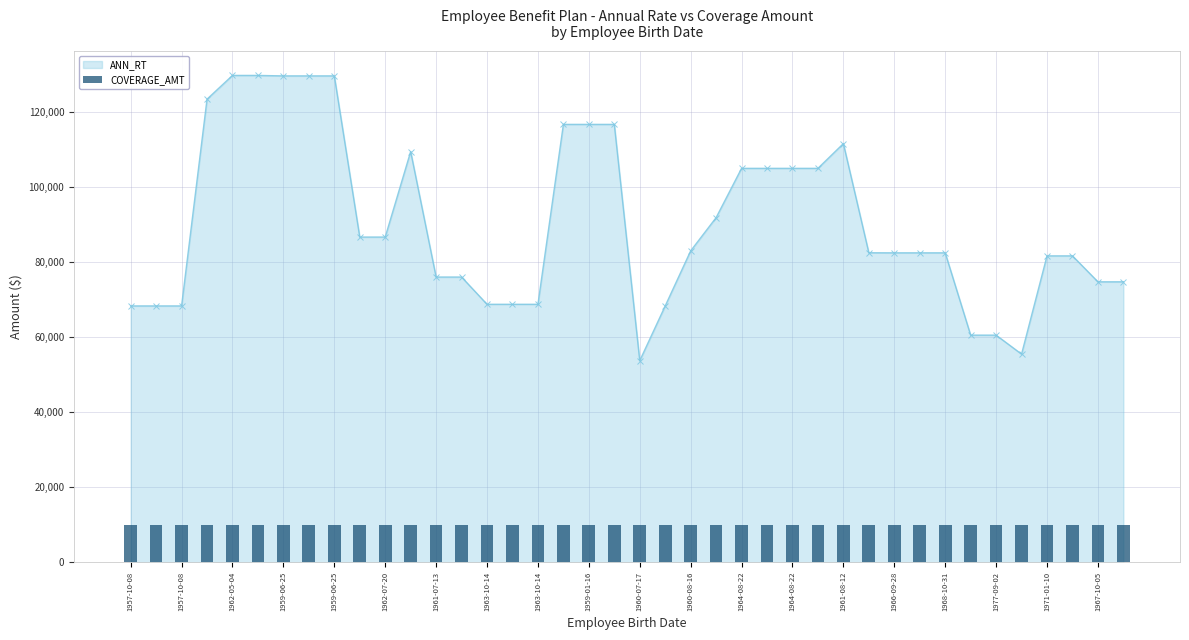

How many bars are there in total?

40